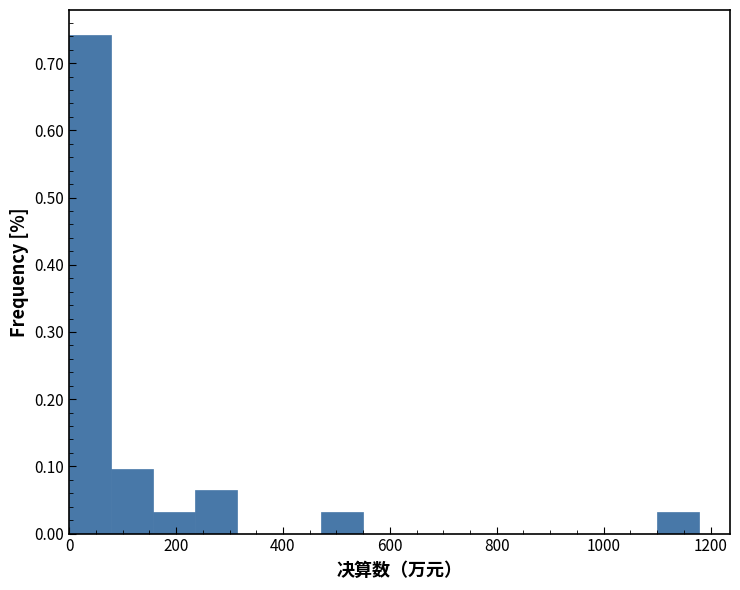

Around what value on the x-axis is the tallest bar? Give the approximate position of its centre, as read against the axis.

40